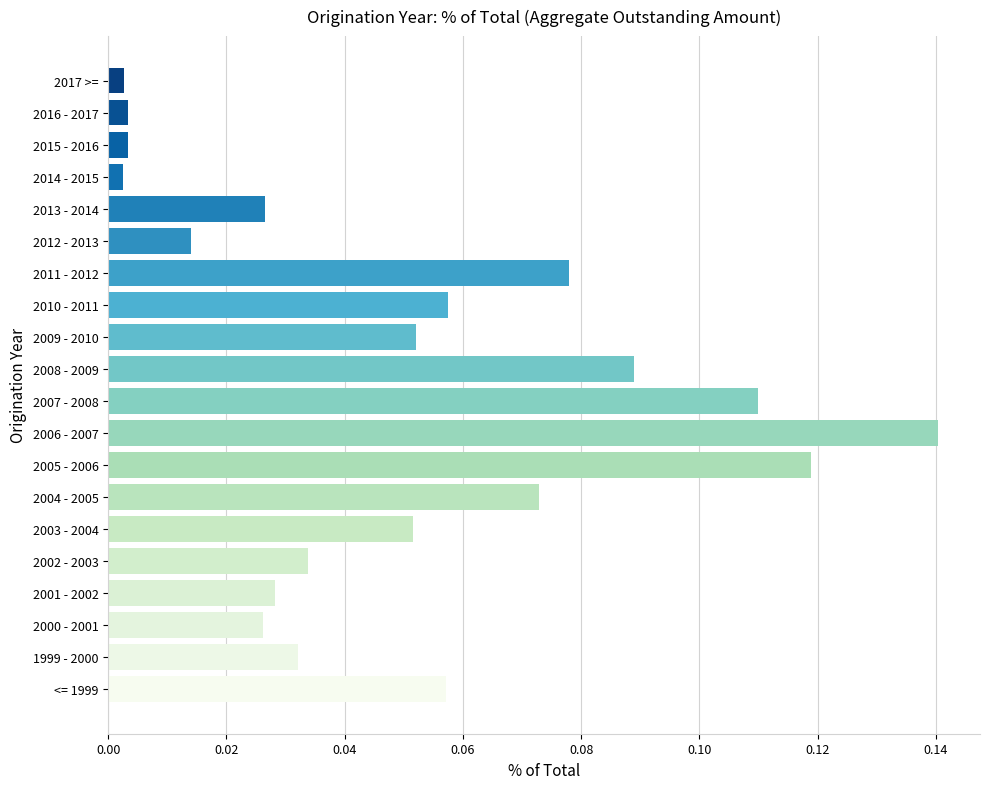

Are the bars grouped side by side (vs. stacked)?

No